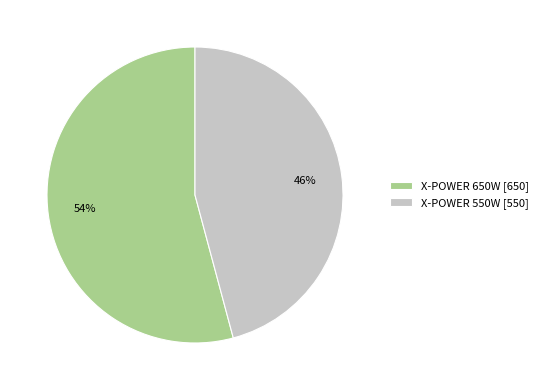

To the nearest percent, what is the difference between the largest and smallest slice percentages?

8%